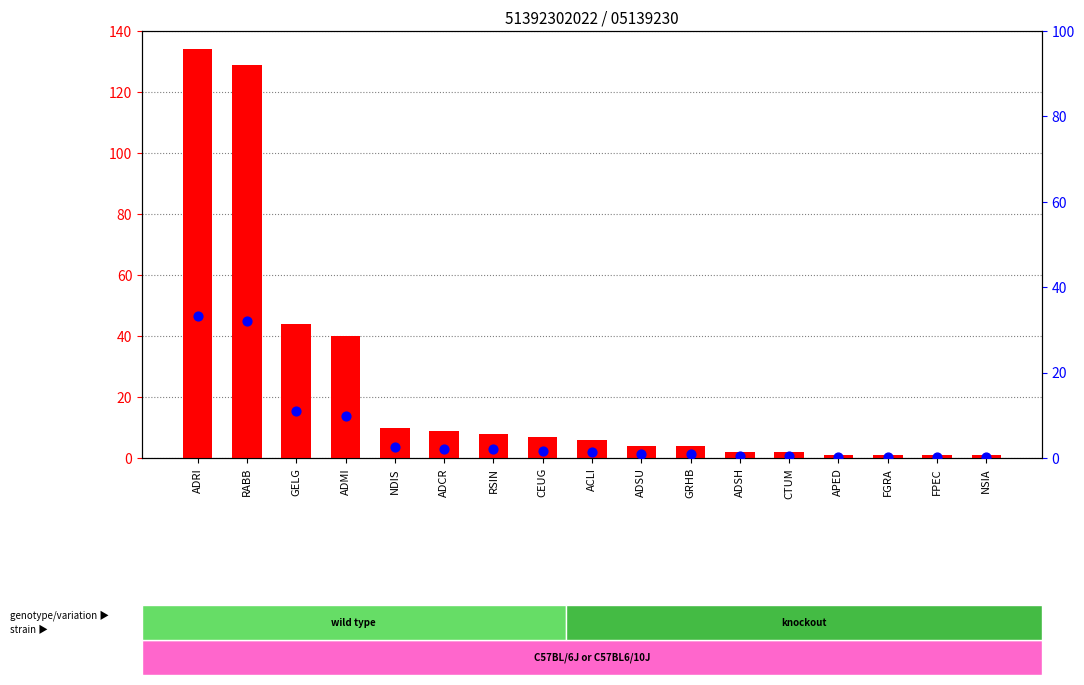

What are all the series names shown in the legend?

count, percentile rank within the sample